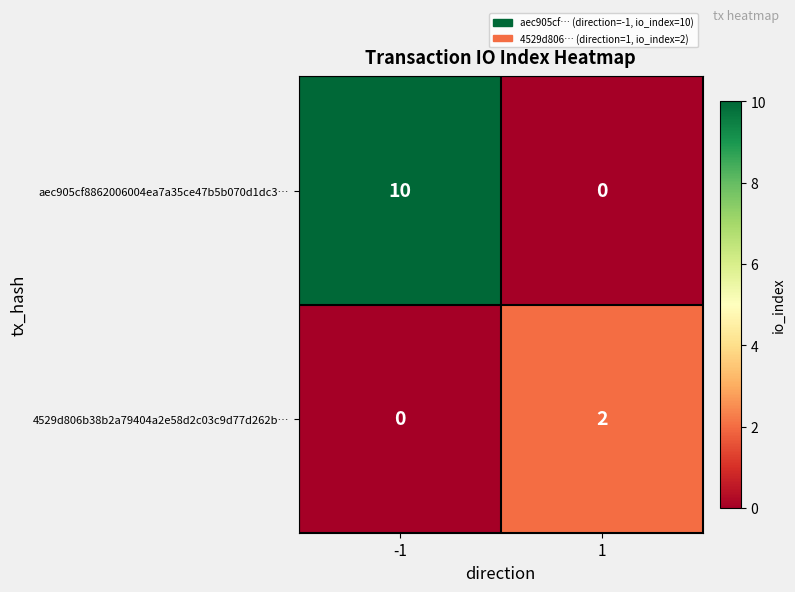

Which series has the largest total across all categories?

aec905cf8862006004ea7a35ce47b5b070d1dc3…